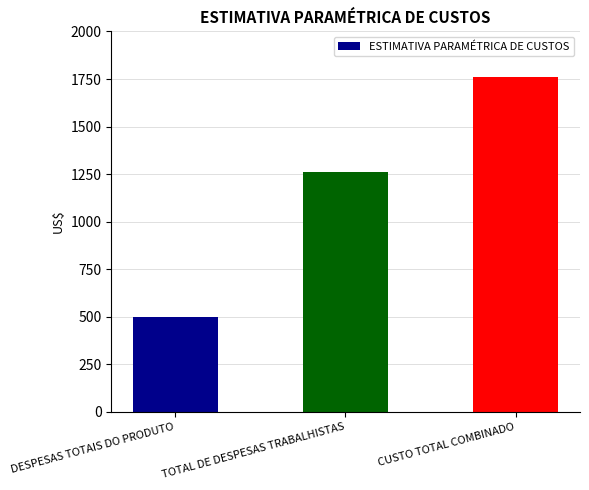

What position from the left is DESPESAS TOTAIS DO PRODUTO?

1